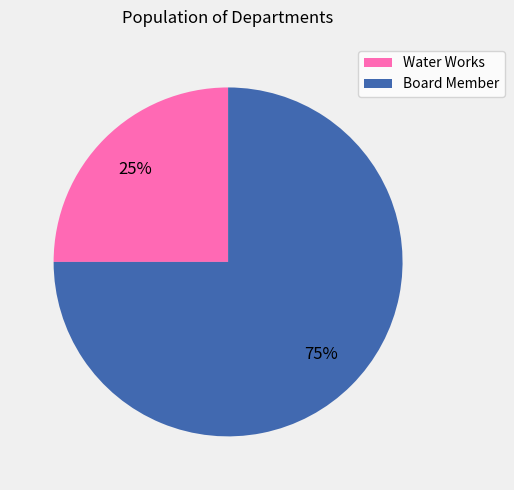

The Water Works slice represents 36% of the pie. True or false?

False